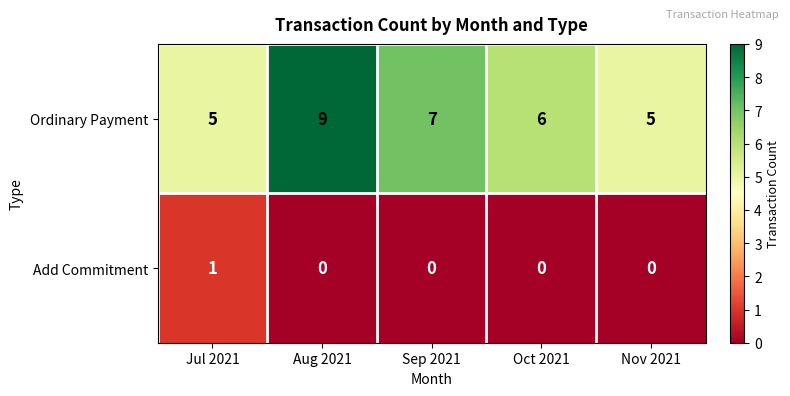

List the series in order of their overall mean, lowest first.

Add Commitment, Ordinary Payment